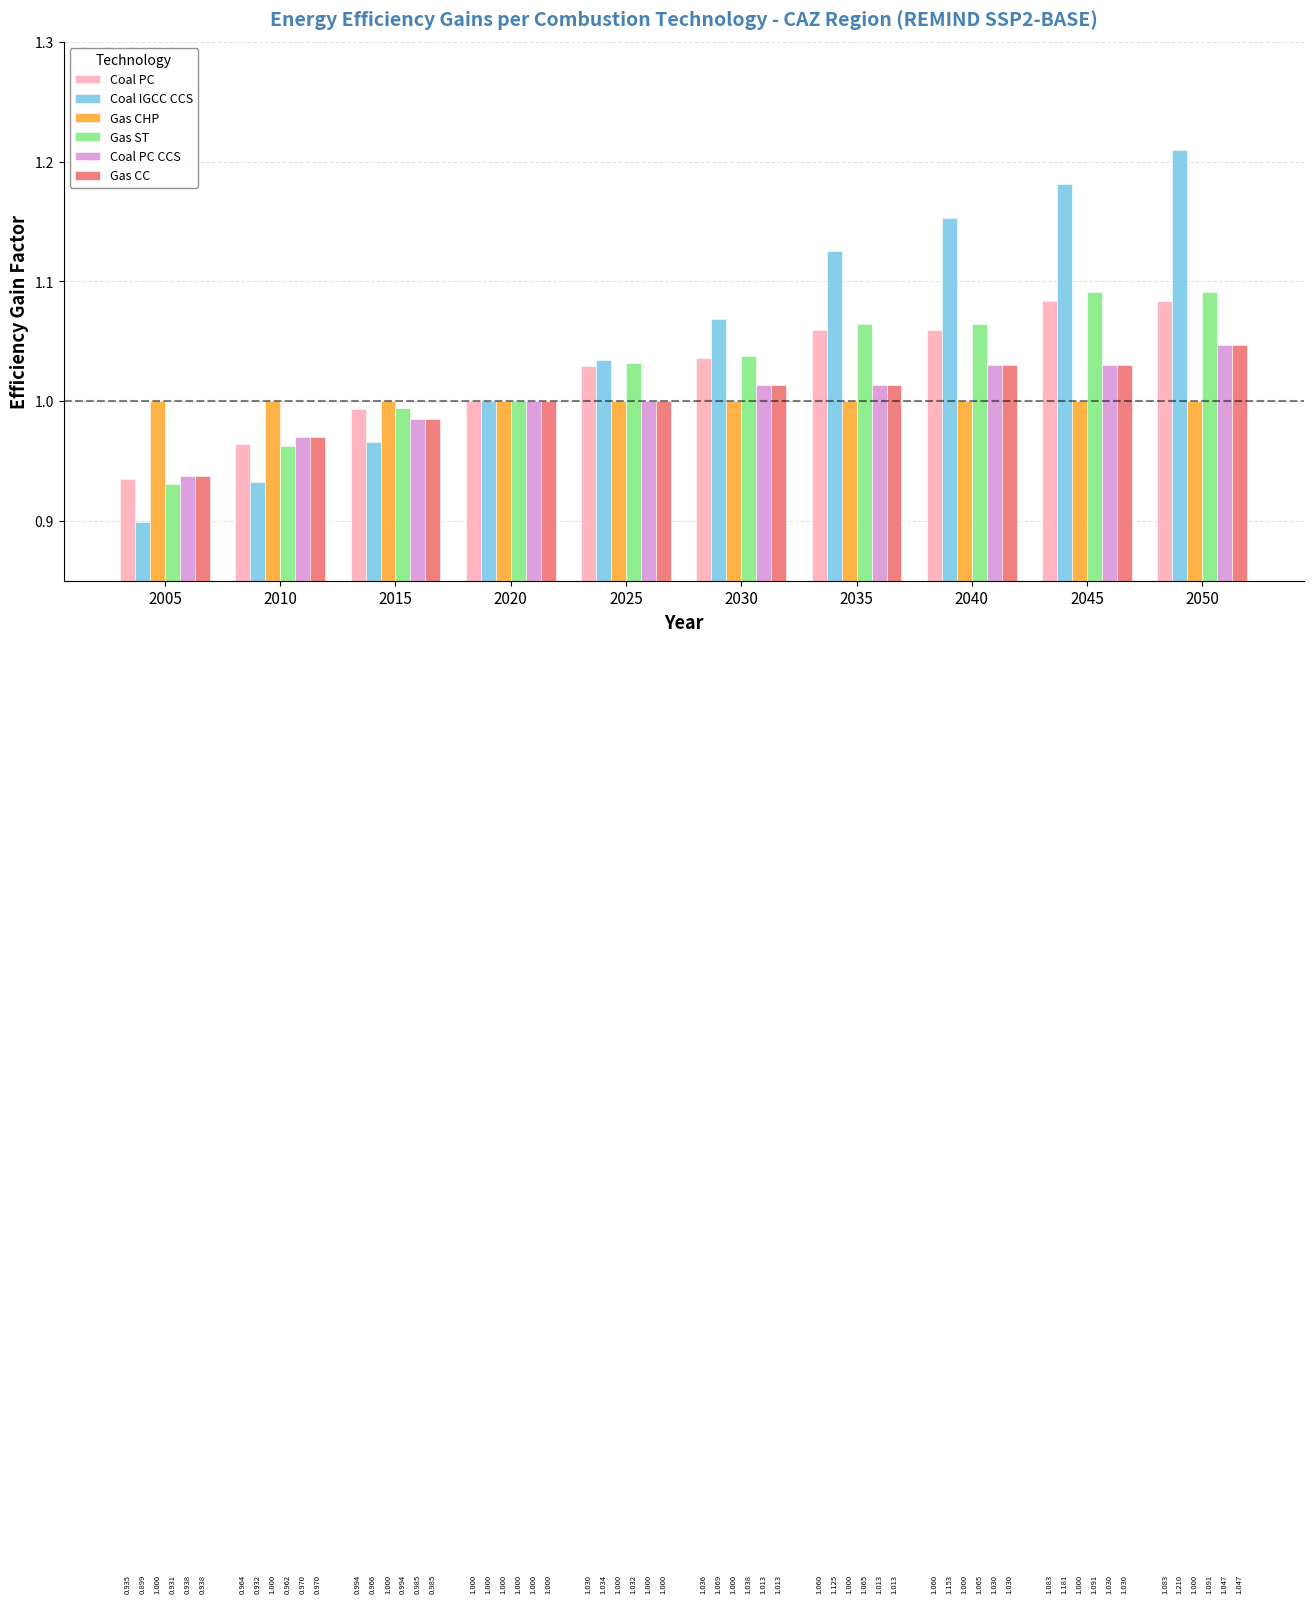

What is the value of the Gas CC bar at the 2nd from the left?

1.0